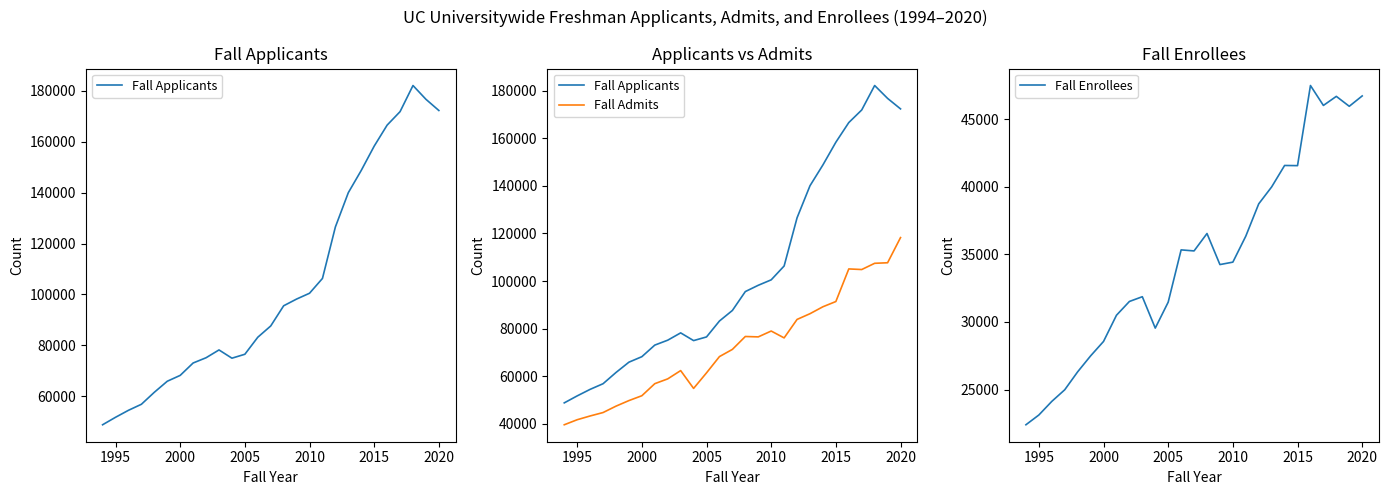

Which series has the largest total across all categories?

Fall Applicants